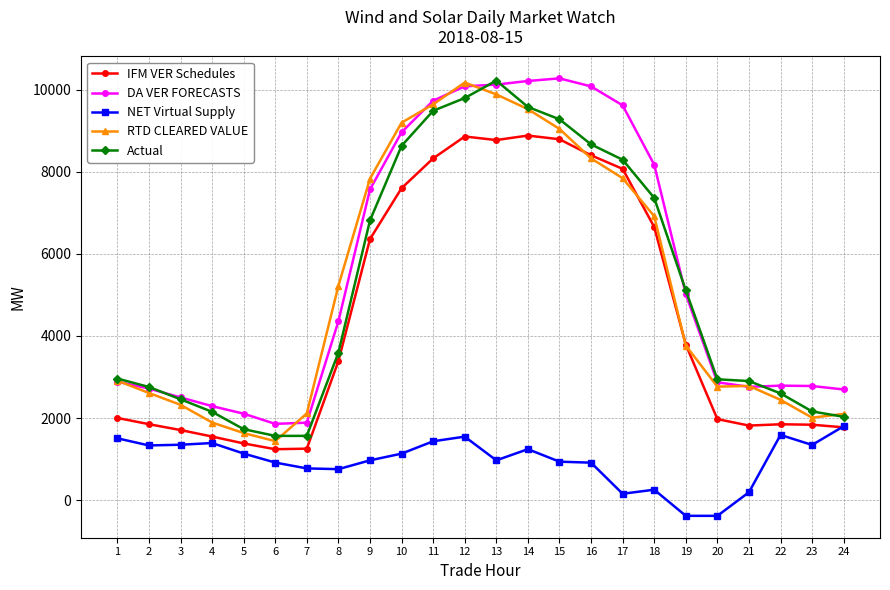

What is the spread (max minus min) of values at 4?

899.2